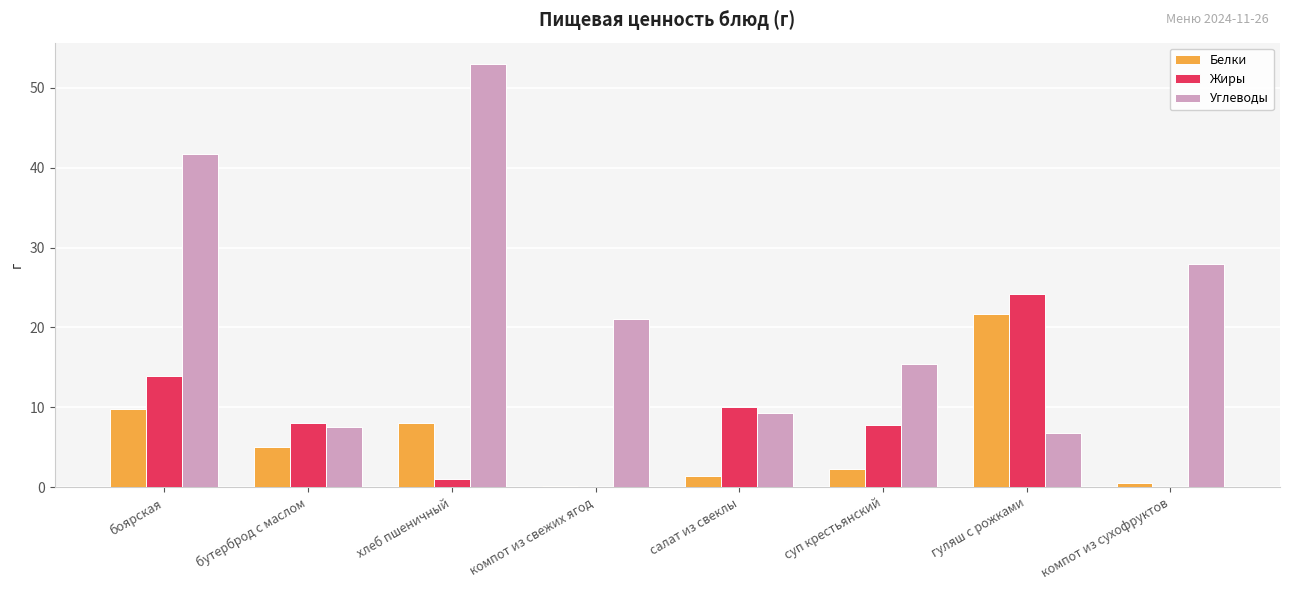

How many categories are shown in the chart?

8